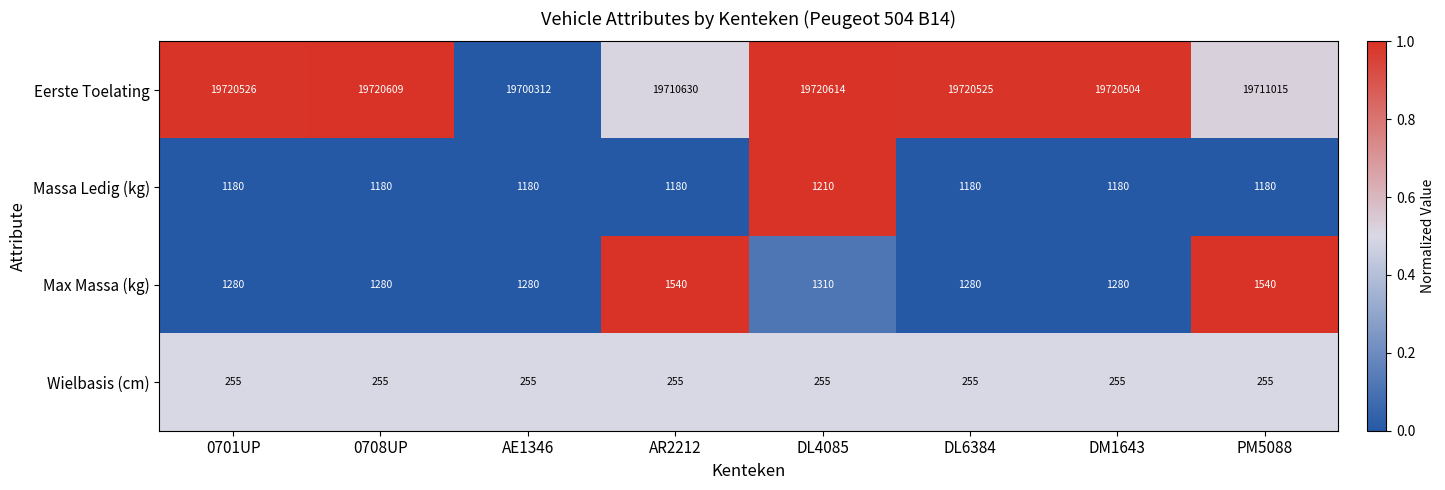

How many Max Massa (kg) values are between 1280 and 1540?

8